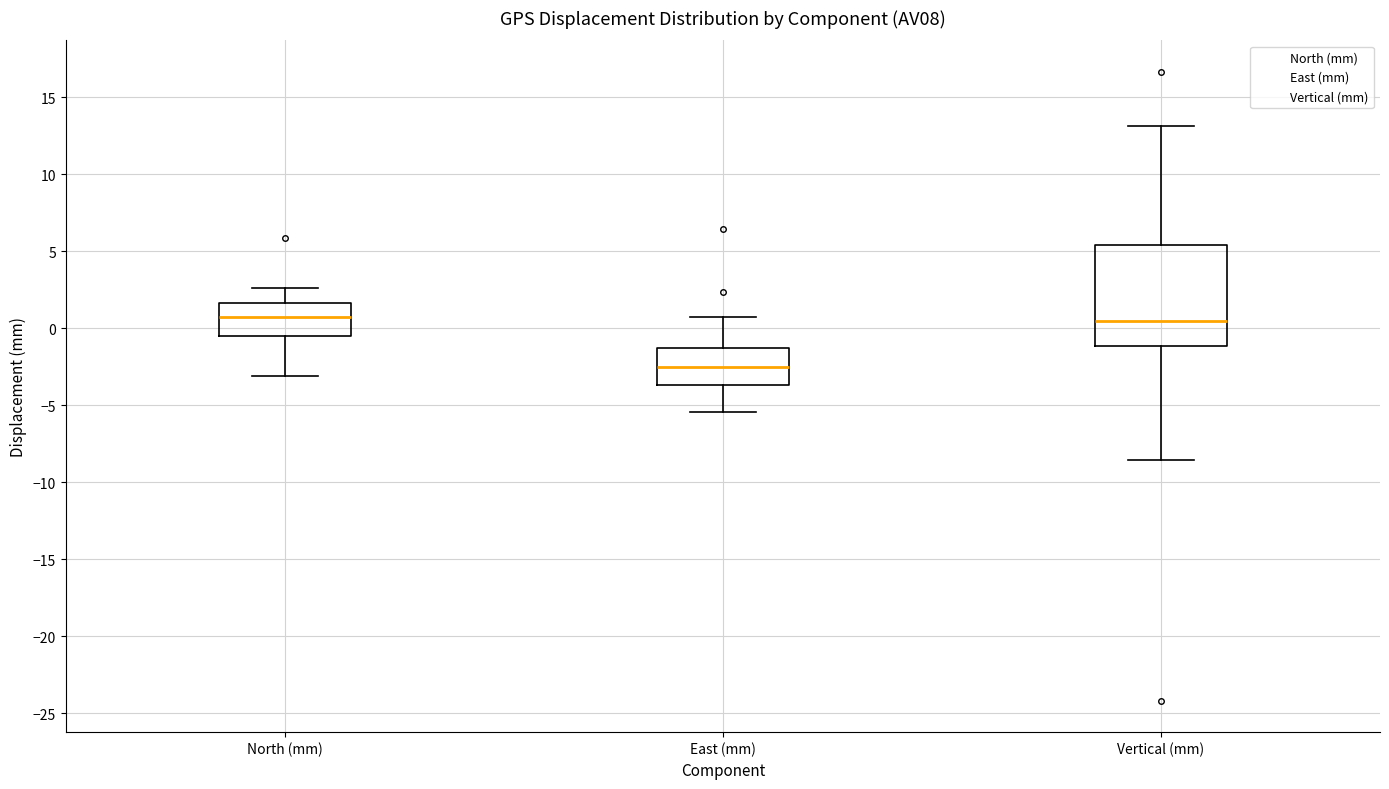

Reading left to right, read every box against the y-axis: the position of its median line, the range the box covers, and the ends of its whiskers. The values are not printed on the chart, so give them approximately, as read against the axis.

North (mm): median 0.5, box -0.5 to 1.5, whiskers -3.0 to 2.5
East (mm): median -2.5, box -3.5 to -1.5, whiskers -5.5 to 0.5
Vertical (mm): median 0.5, box -1.0 to 5.5, whiskers -8.5 to 13.0